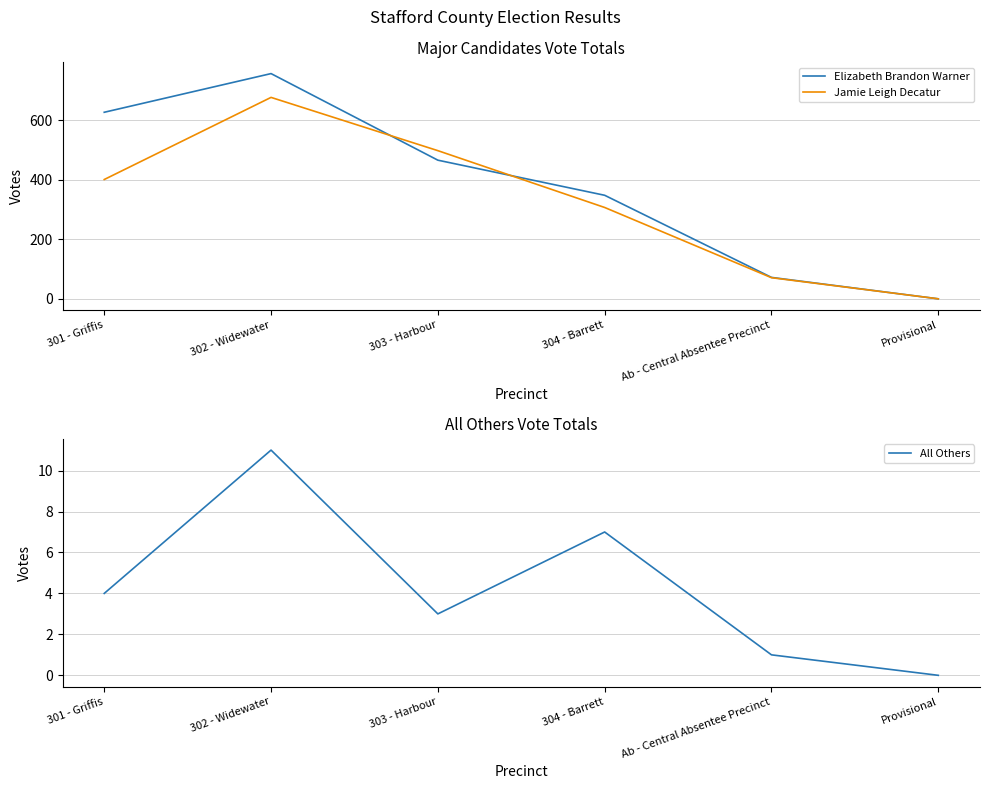

Is this an area chart (filled region under the line)?

No